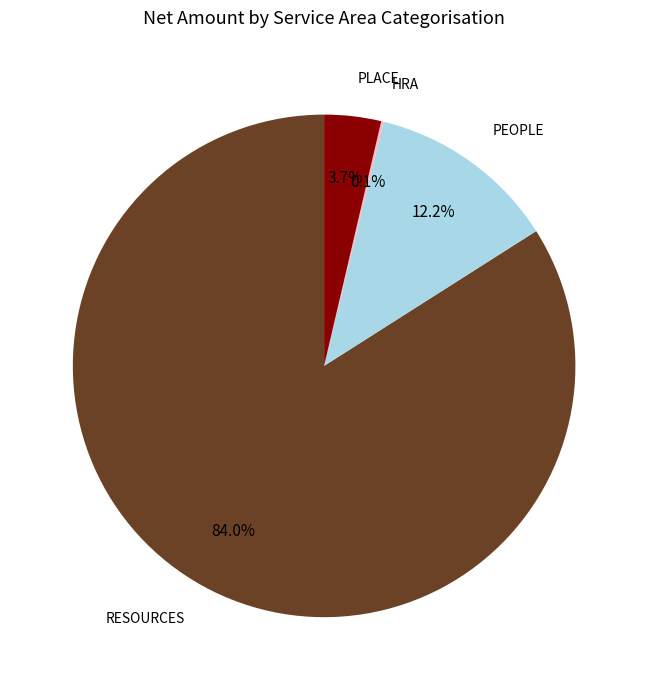

Is there a majority slice in this chart?

Yes